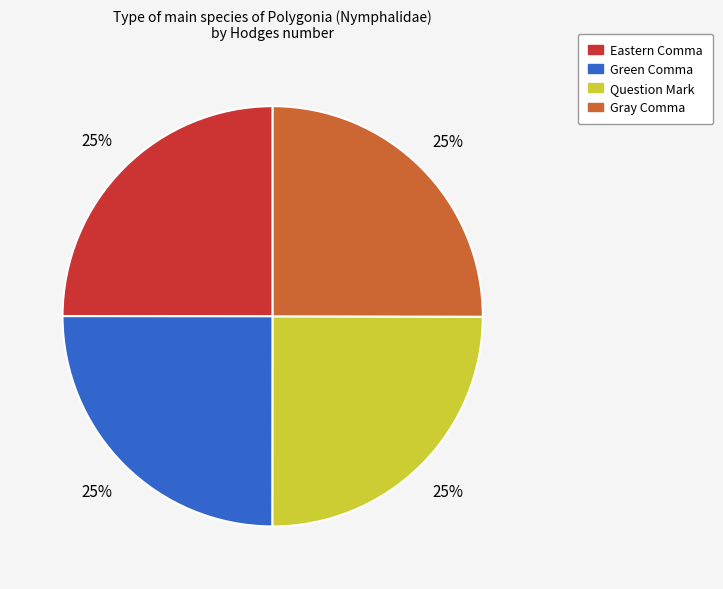

How many slices are in this pie chart?

4